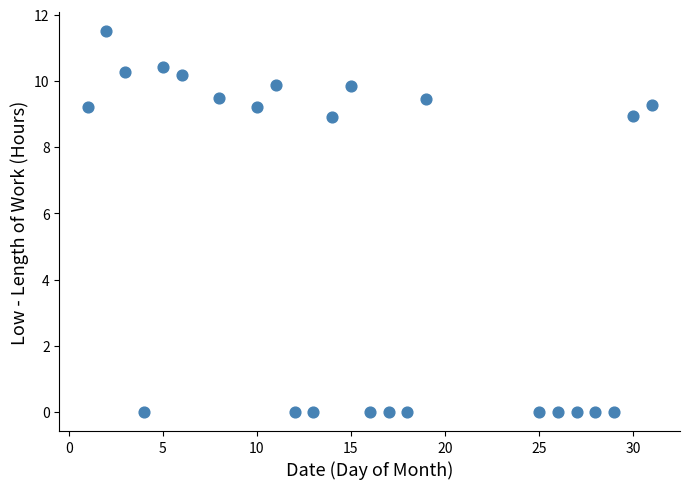

What is the range of Y values (max minus min)?

11.5